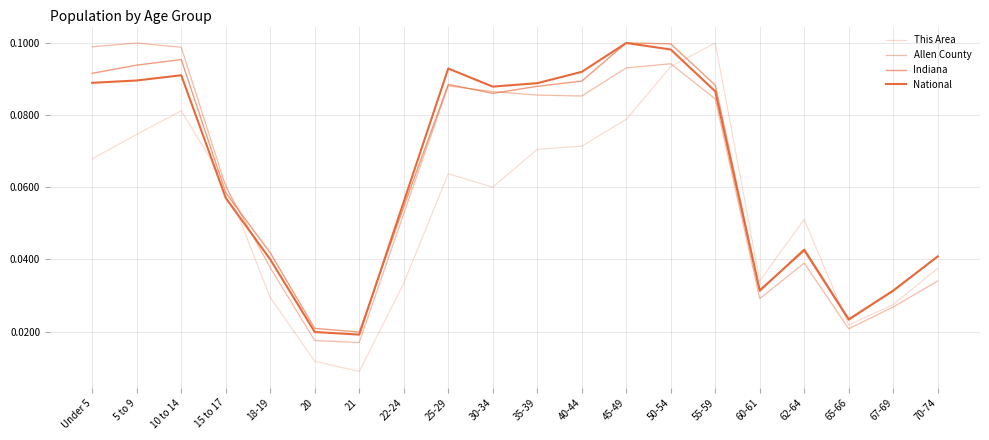

The National series shows 0.1 at 10 to 14. True or false?

True